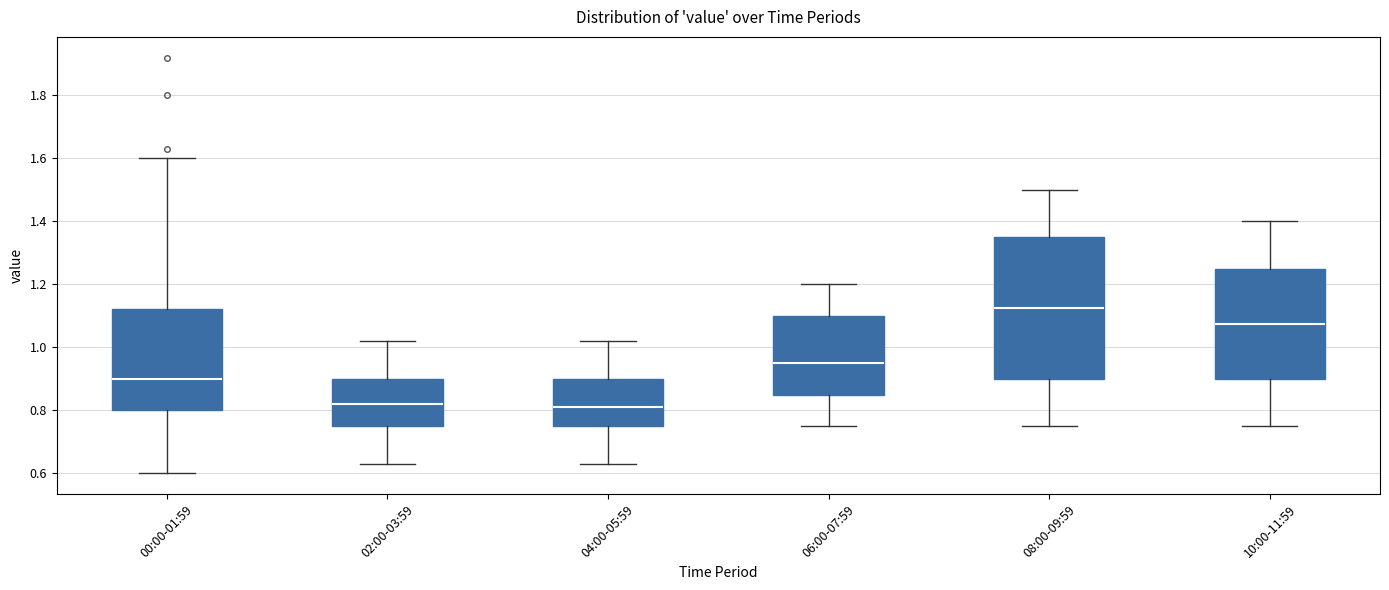

Reading left to right, transcribe this box plot: for each box, give where its median line is, the range the box spans, and where its two whiskers end, as read against the y-axis. The values are not printed on the chart, so give them approximately, as read against the axis.

00:00-01:59: median 0.90, box 0.80 to 1.12, whiskers 0.60 to 1.60
02:00-03:59: median 0.82, box 0.76 to 0.90, whiskers 0.64 to 1.02
04:00-05:59: median 0.82, box 0.76 to 0.90, whiskers 0.64 to 1.02
06:00-07:59: median 0.96, box 0.86 to 1.10, whiskers 0.76 to 1.20
08:00-09:59: median 1.12, box 0.90 to 1.36, whiskers 0.76 to 1.50
10:00-11:59: median 1.08, box 0.90 to 1.26, whiskers 0.76 to 1.40